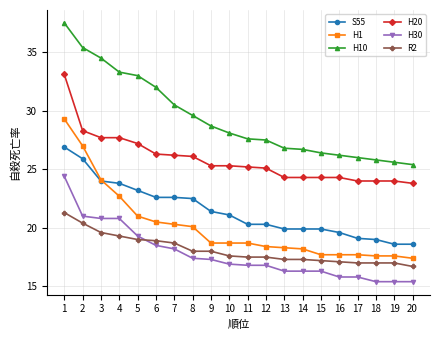

Which series has the largest total across all categories?

H10